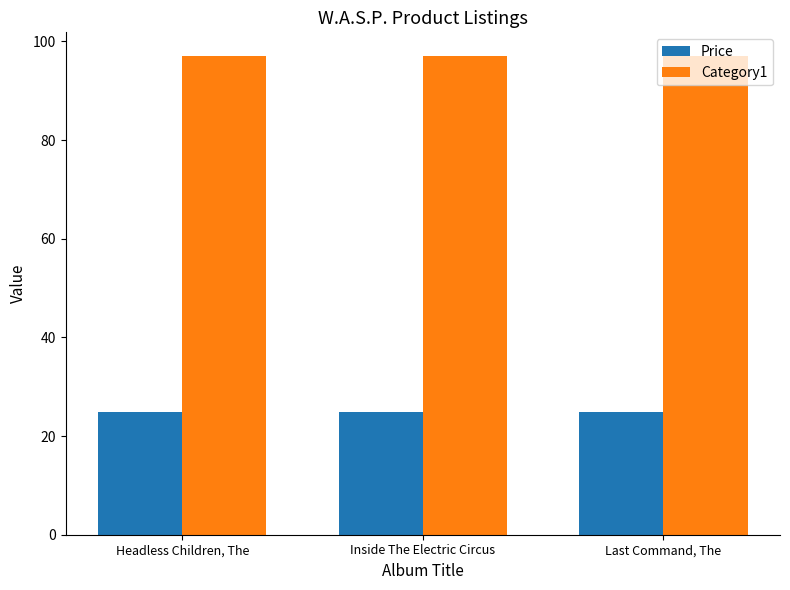

What is the greatest value displayed?

97.0